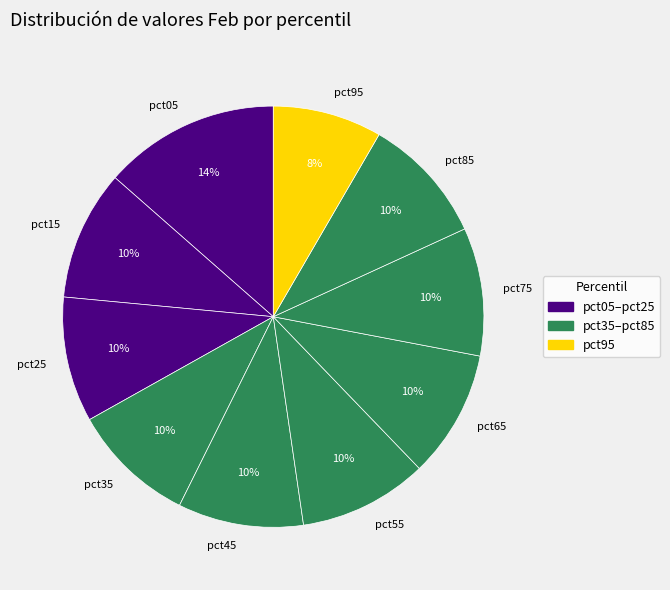

Do pct55 and pct25 together represent more than half of the pie?

No